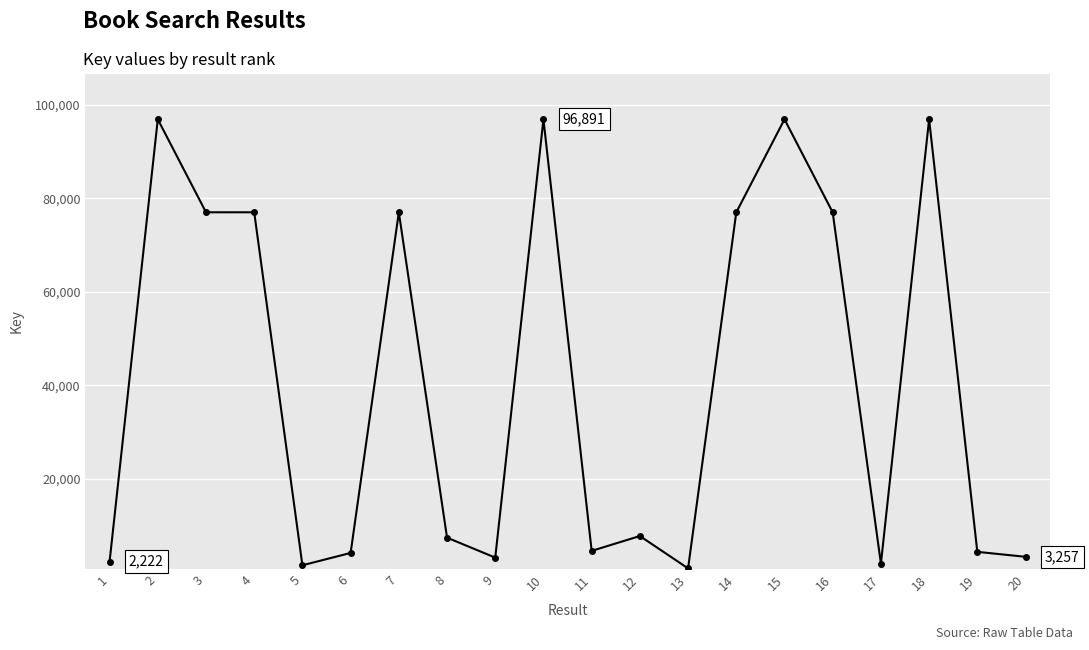

True or false: there are more than 1 points higher than both neighbors.

True